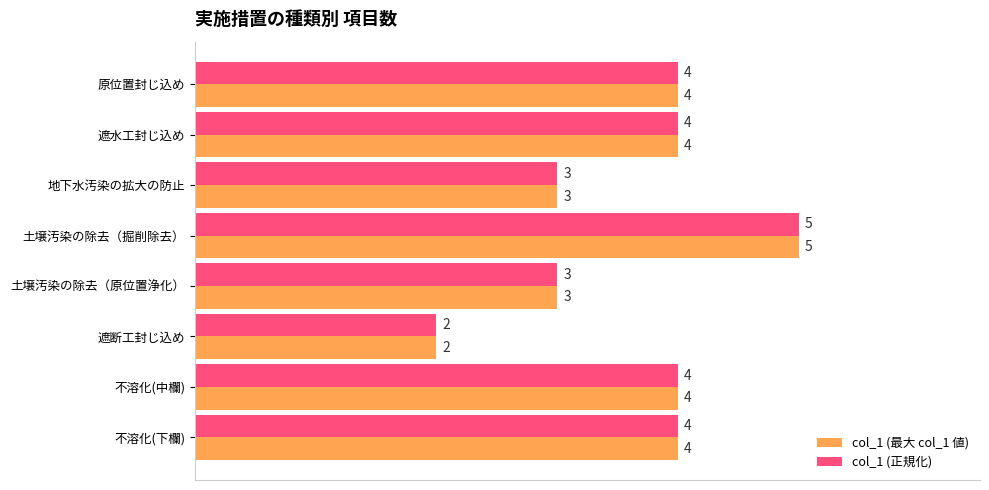

Count the col_1 (最大 col_1 値) values in the range 3 to 4.

6